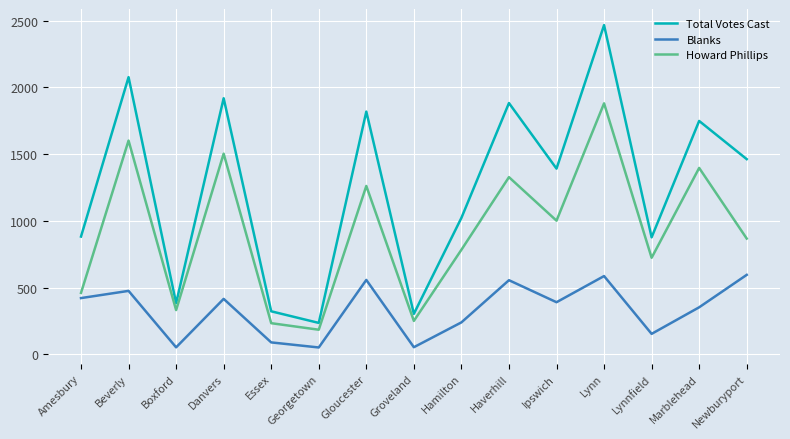

How many interior local valleys does the Howard Phillips series have?

5